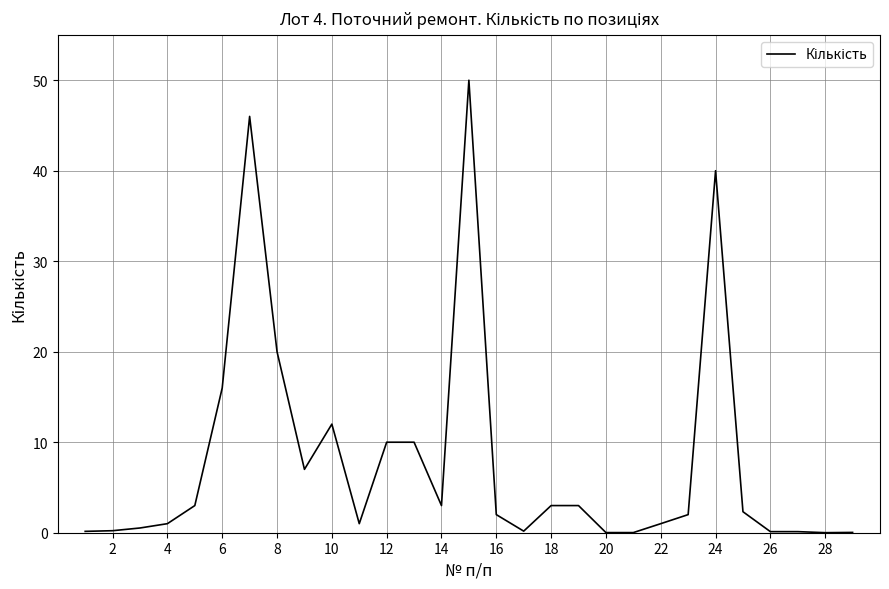

What is the greatest value displayed?

50.0